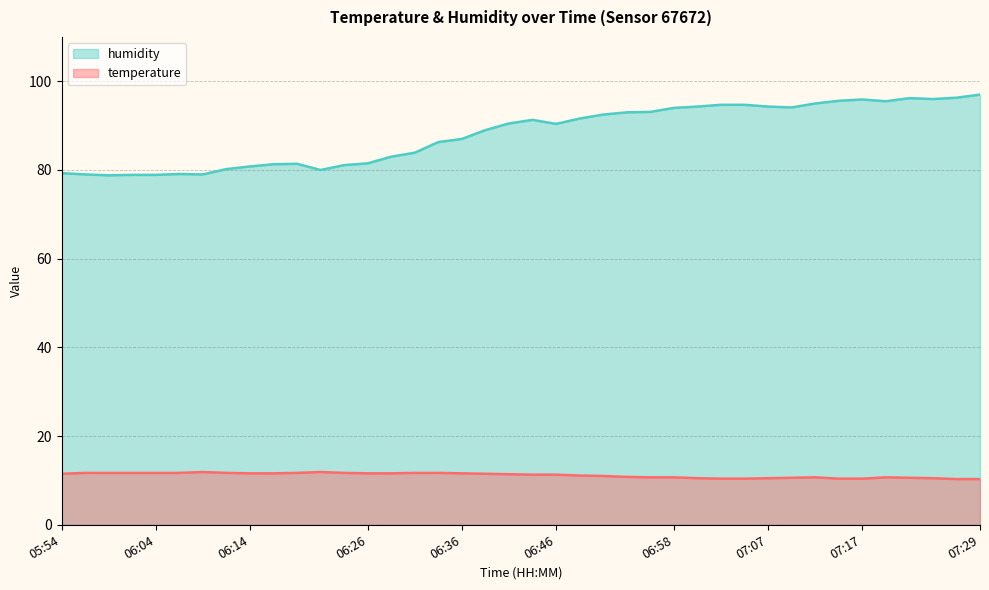

What is the label of the 35th point from the right?

06:07